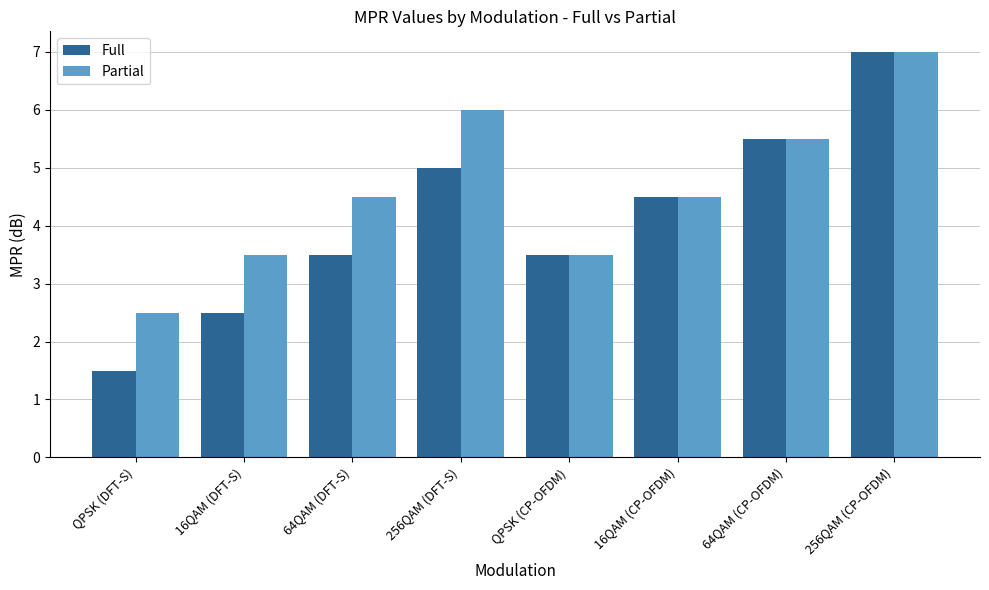

Reading left to right, transcribe all the data shown in this chart.

Full: 1.5	2.5	3.5	5.0	3.5	4.5	5.5	7.0
Partial: 2.5	3.5	4.5	6.0	3.5	4.5	5.5	7.0